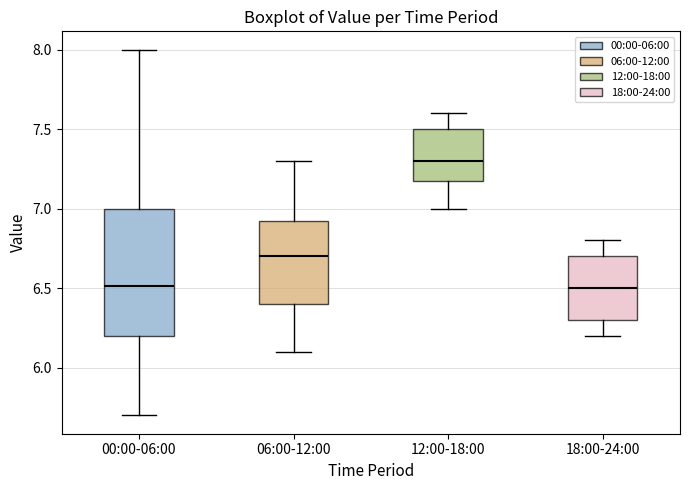

Which box is the tallest, from its lower edge to its upper edge?

00:00-06:00